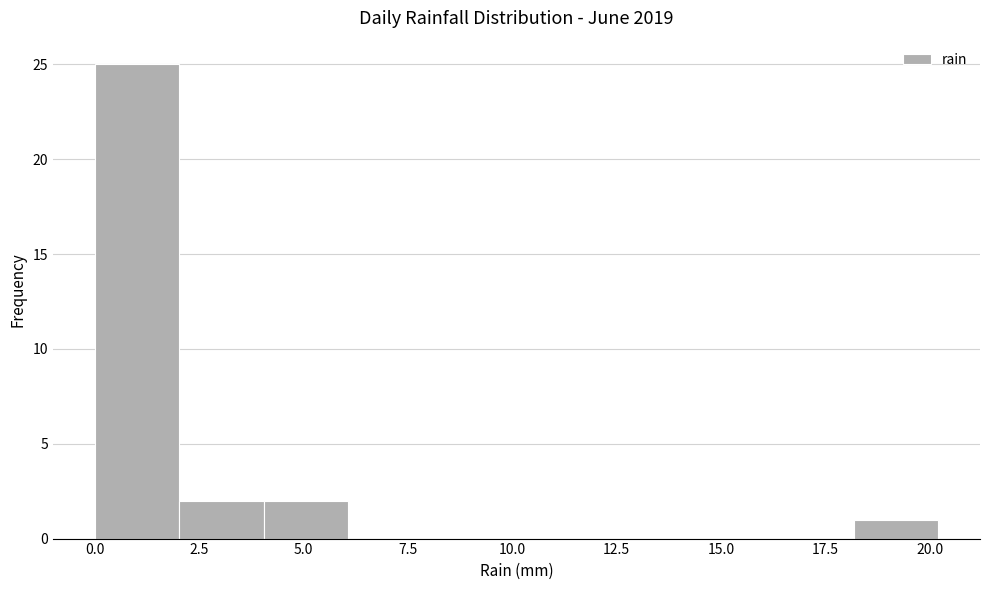

Reading left to right, transcribe this chart: for each bar, give the range it covers on the x-axis and its height. Neither the bar edges nor the heights are printed on the chart, so give them approximately, as read against the axes.

0 to 2: 25
2 to 4: 2
4 to 6: 2
6 to 8: 0
8 to 10: 0
10 to 12: 0
12 to 14: 0
14 to 16: 0
16 to 18: 0
18 to 20: 1